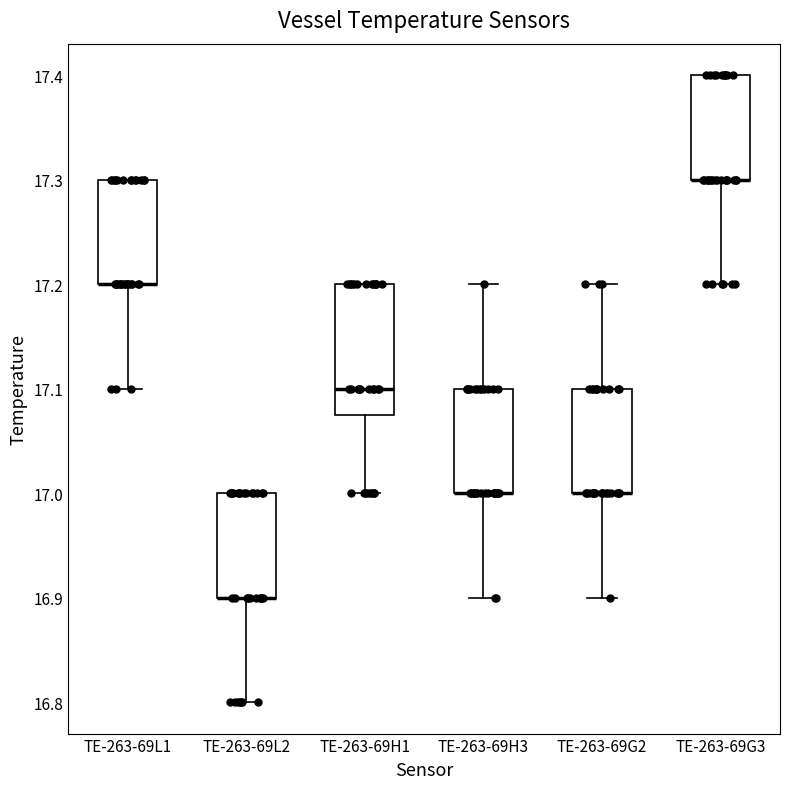

Where is the lower edge of the box for TE-263-69G2 on the y-axis? The values are not printed on the chart, so give them approximately, as read against the axis.

17.00